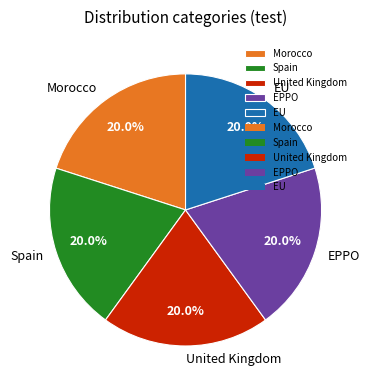

To the nearest percent, what percentage of the pie is EPPO?

20%